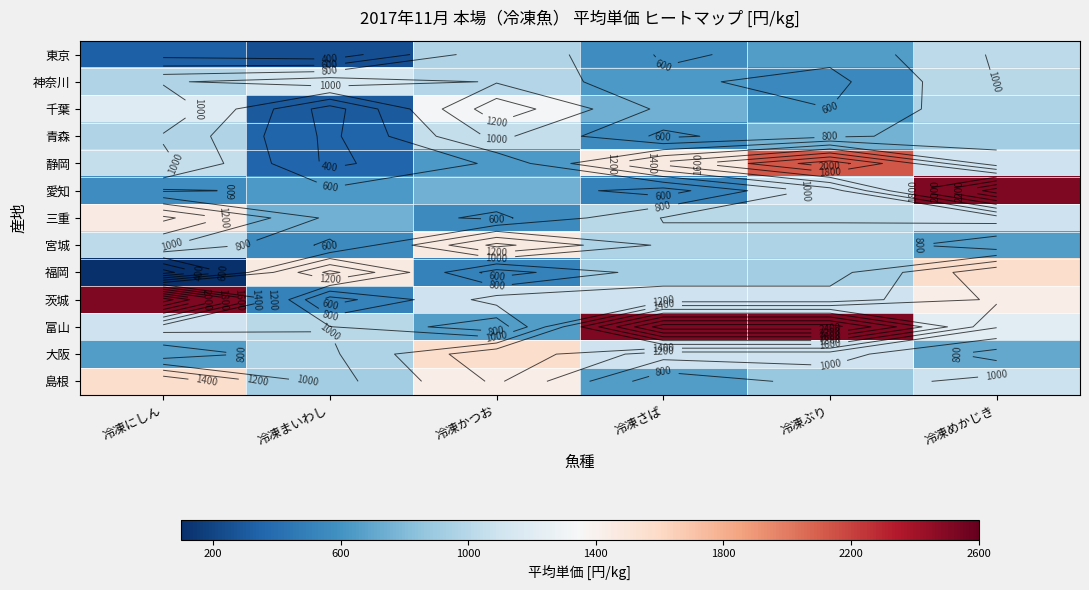

At how many categories does at least one series exceed 791?

6